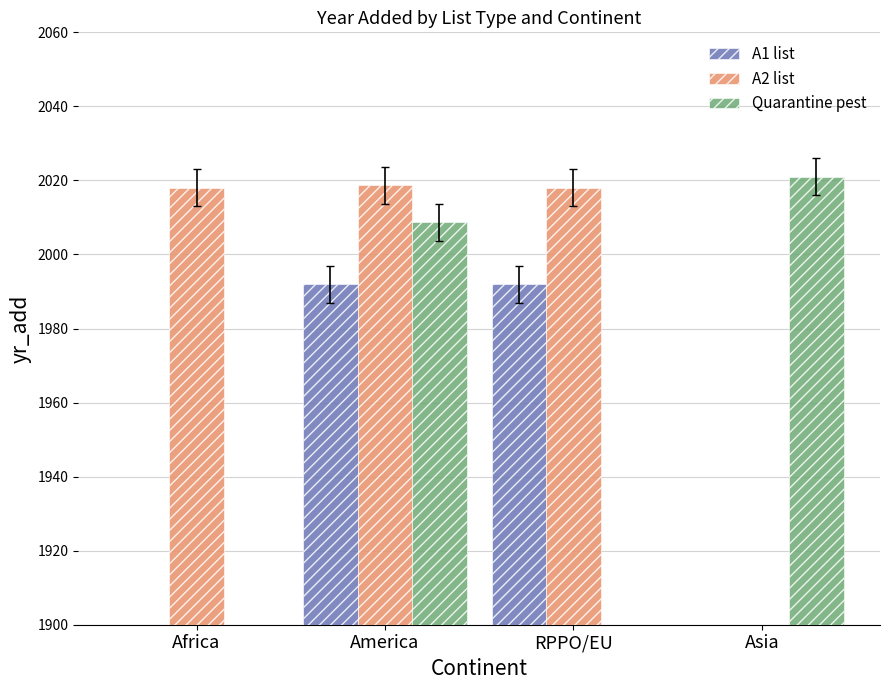

At which category does the chart reach its peak across all series?

Asia